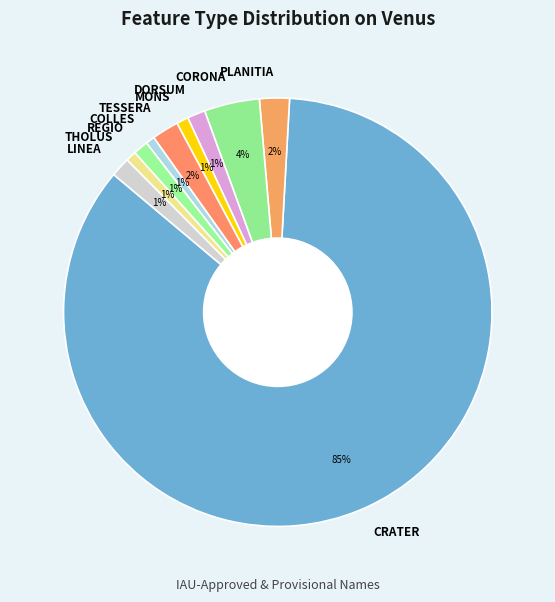

Is there any slice that represents more than half of the pie?

Yes